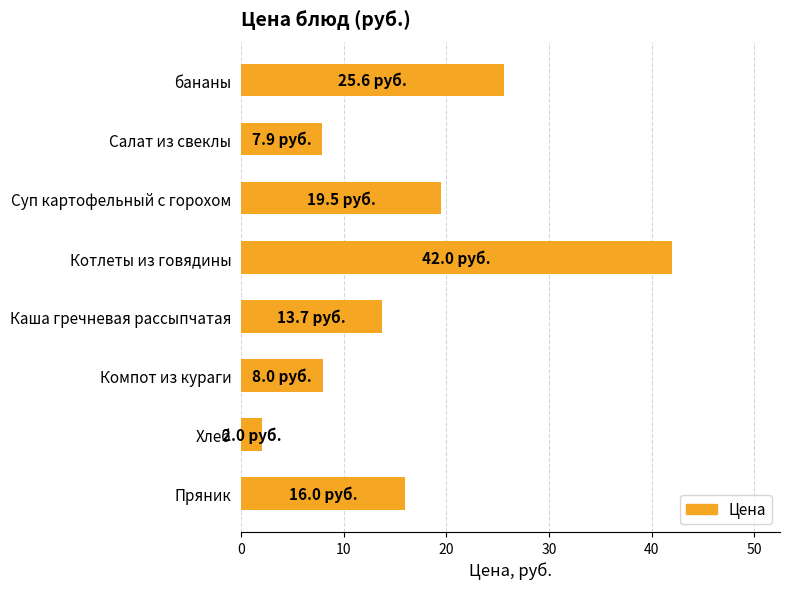

How many values are below 16?

4